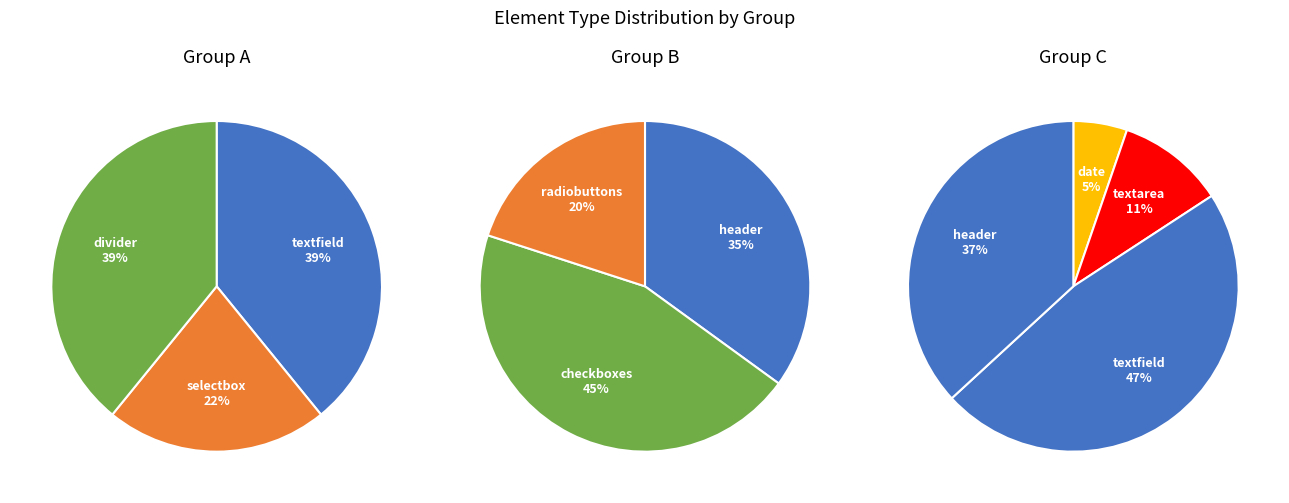

Which category has the smallest portion of the pie?

date